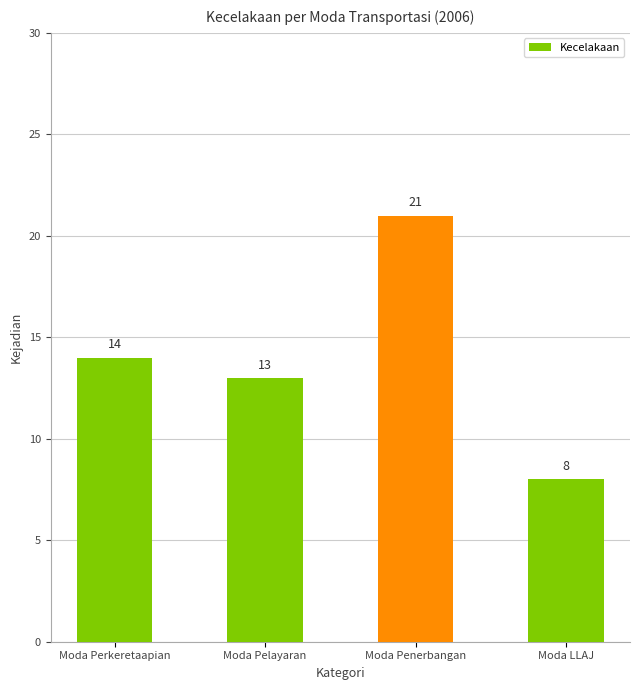

What is the change in value from Moda Pelayaran to Moda Penerbangan?

+8